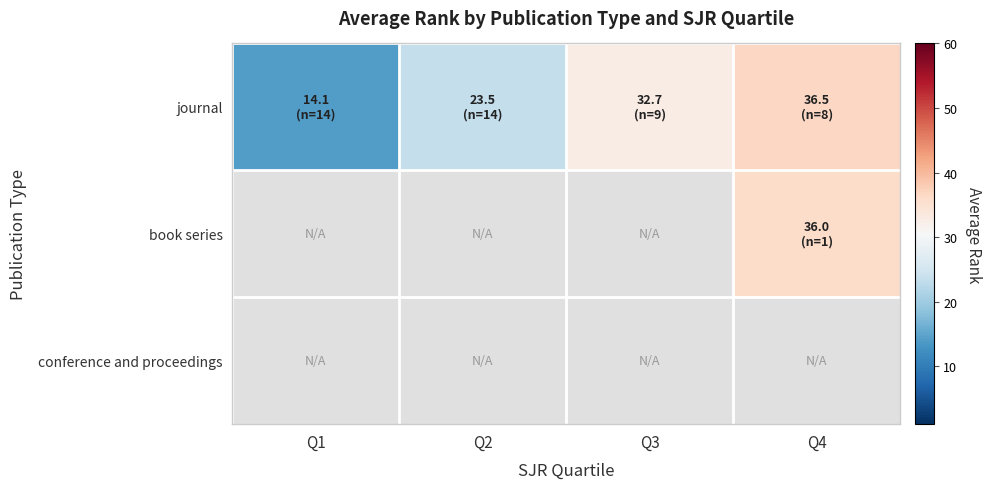

Between Q2 and Q4, which series saw the biggest shift?

journal